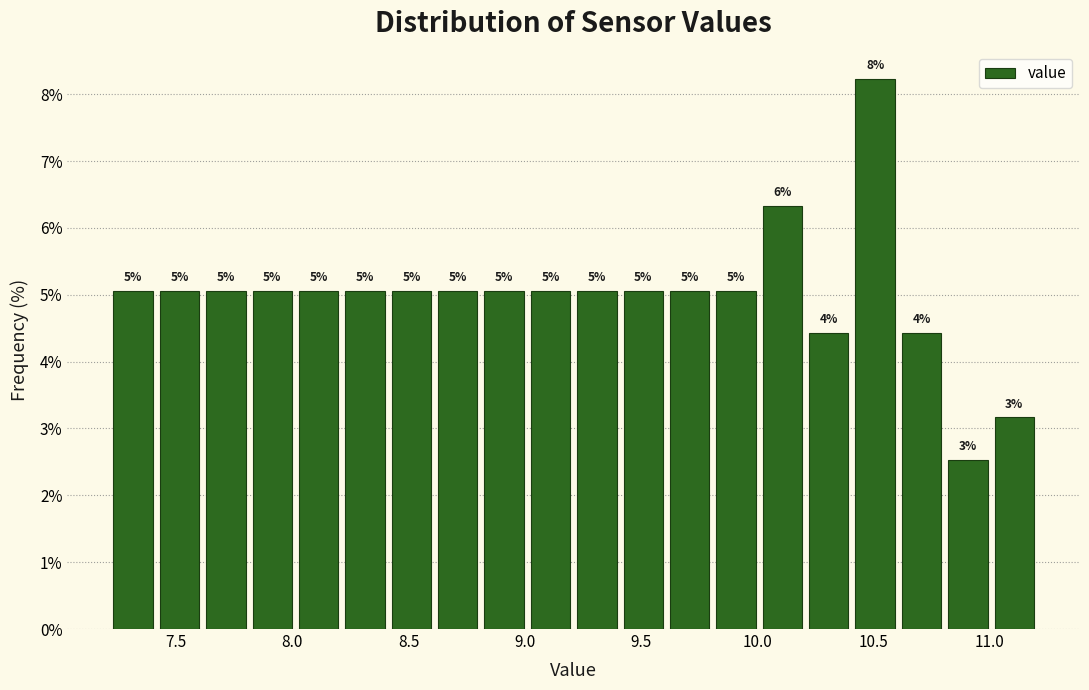

Around what value on the x-axis is the tallest bar? Give the approximate position of its centre, as read against the axis.

10.50